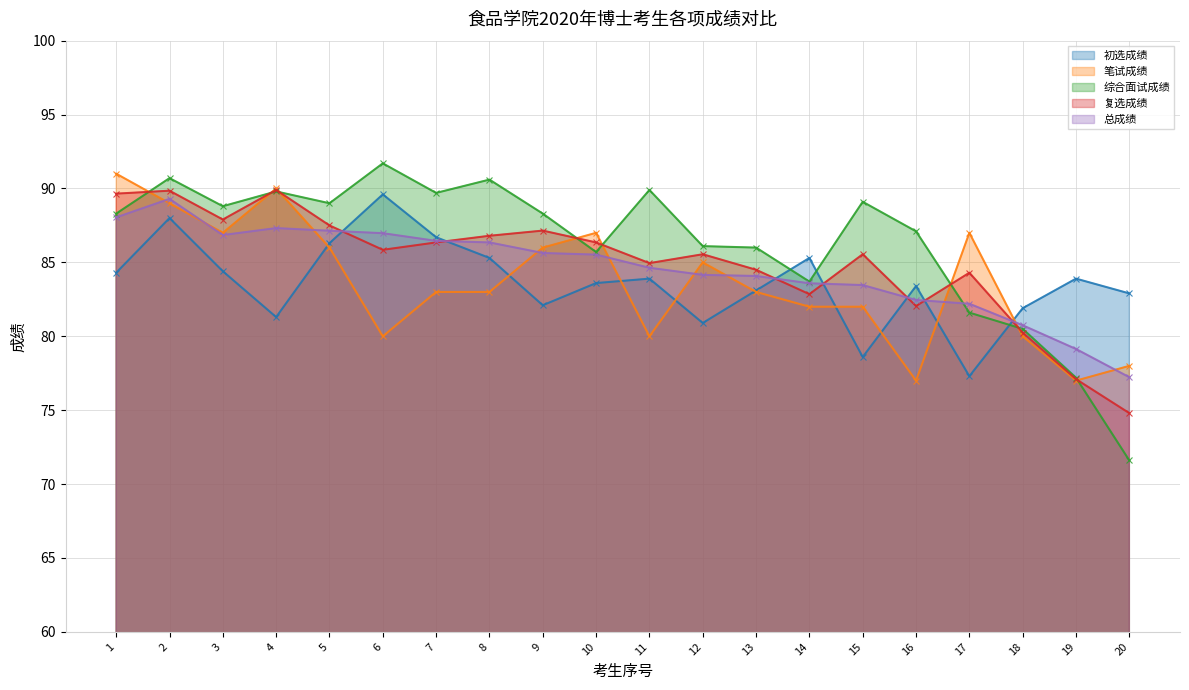

The 初选成绩 series shows 110.9 at 9. True or false?

False